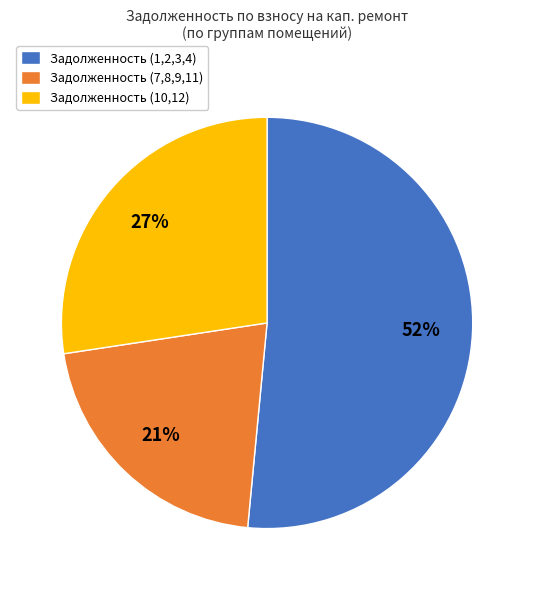

How many segments does this pie chart have?

3